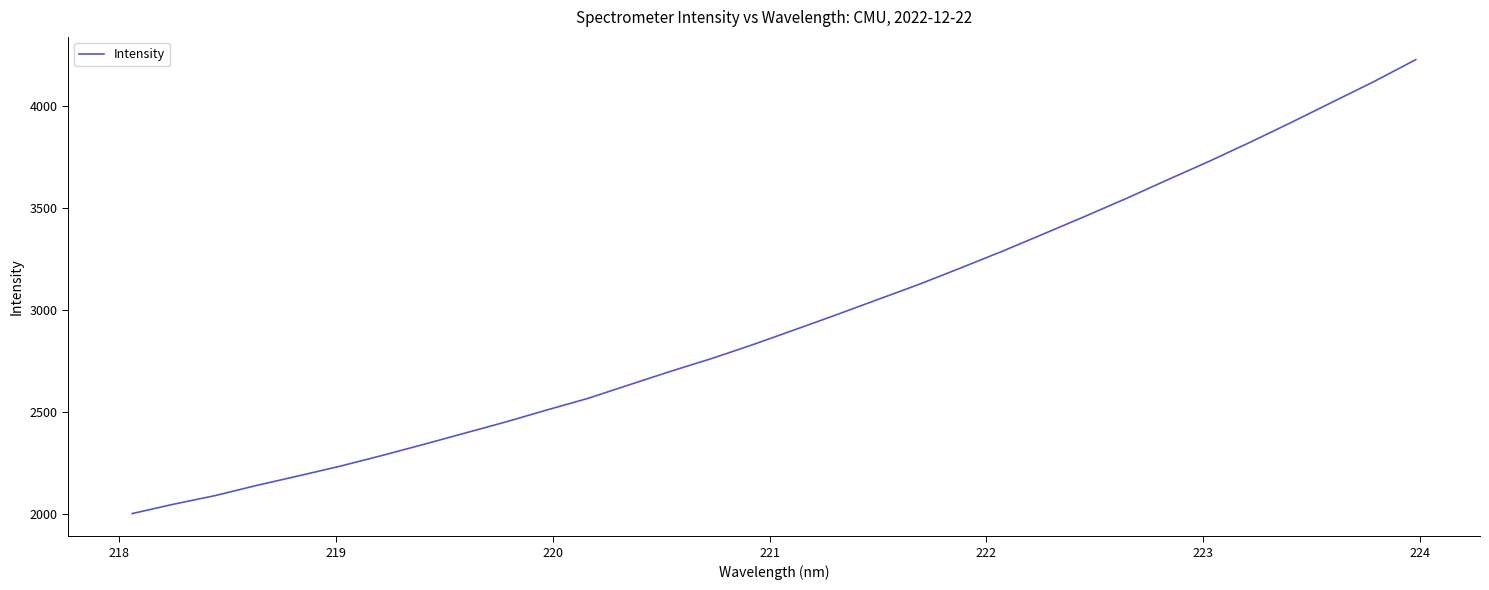

What is the difference between the maximum and minimum values?

2226.6